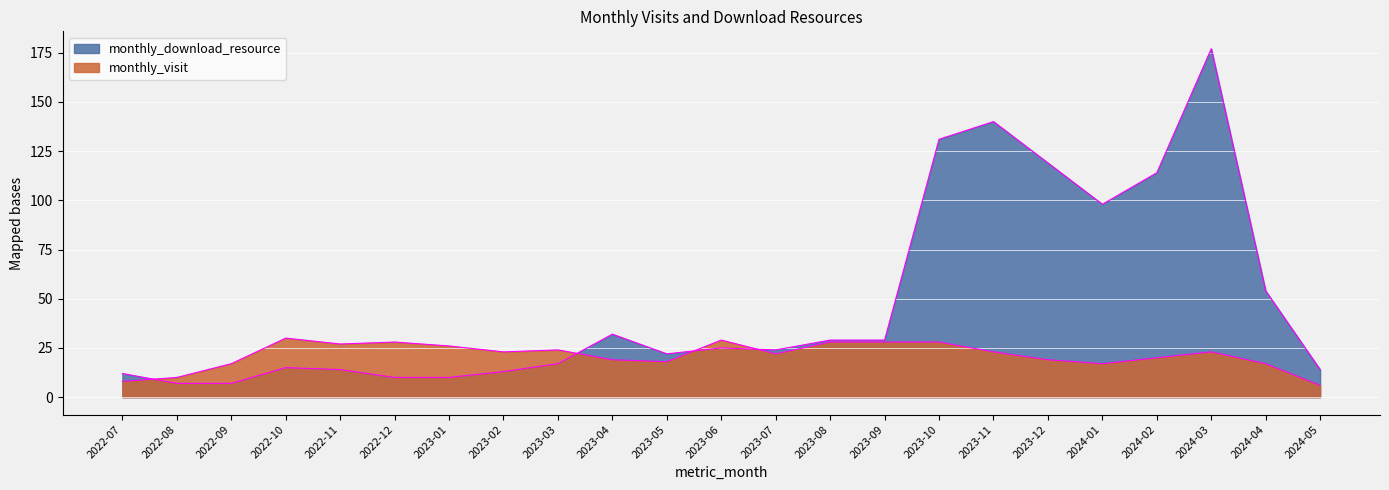

Rank the series by their average value, from lowest to highest.

monthly_visit, monthly_download_resource